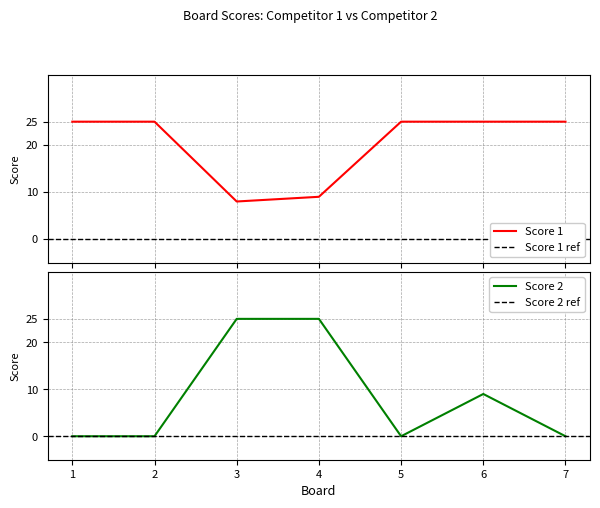

Between 6 and 7, which series saw the biggest shift?

Score 2